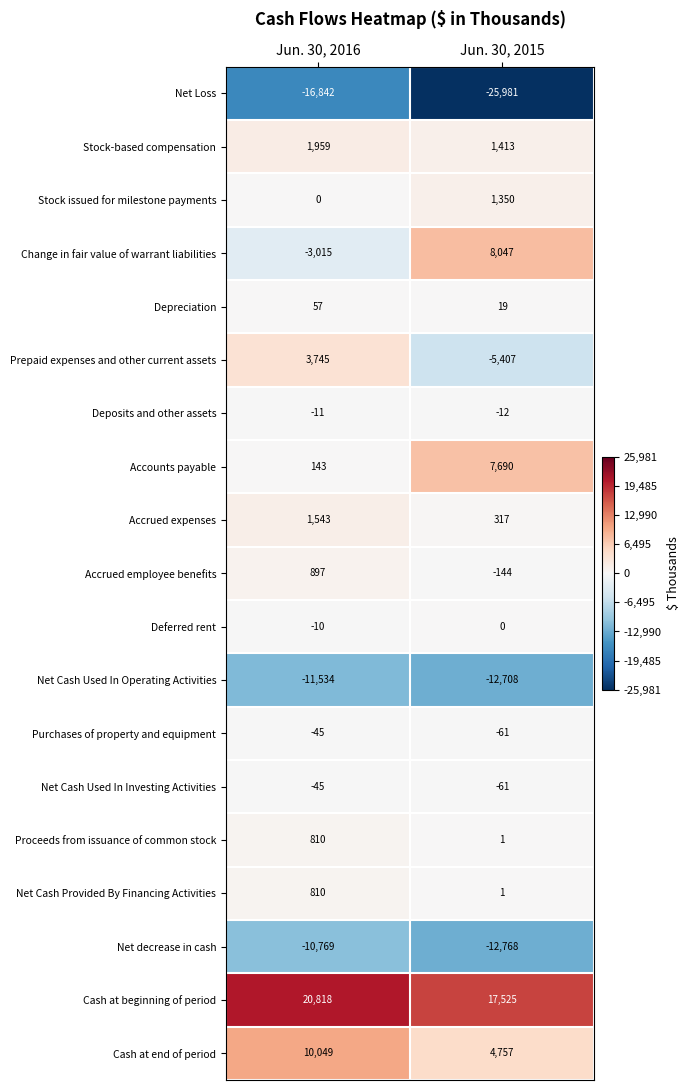

What is the sum of all Net Cash Provided By Financing Activities values?

811